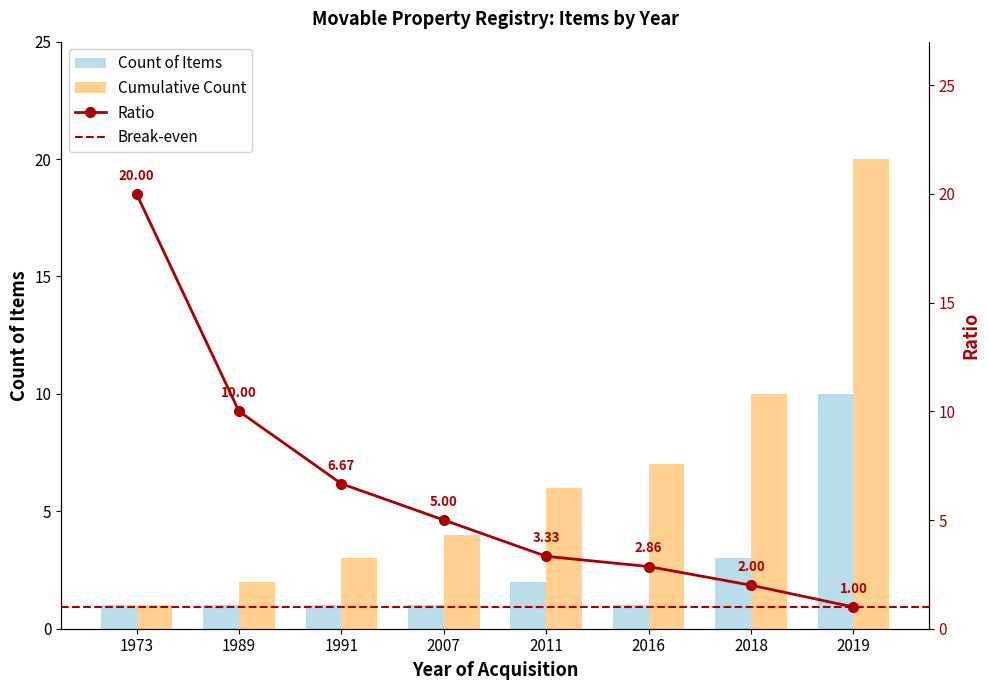

Which has a higher value, 2011 or 1973?

2011